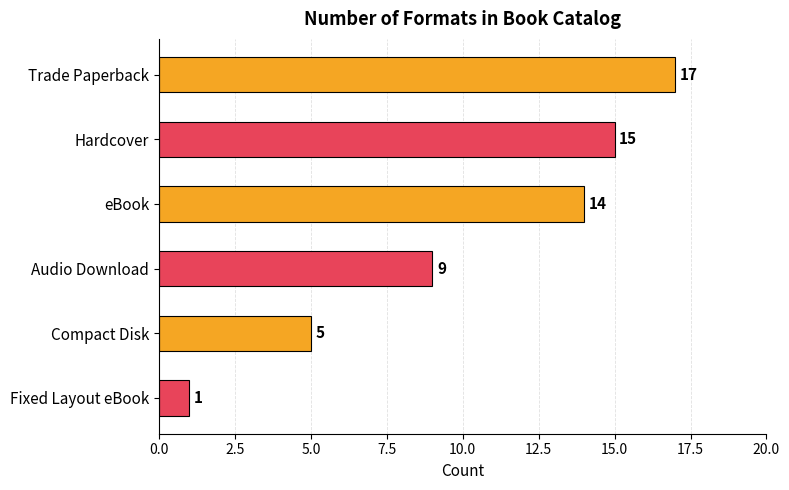

What is the sum of all values?

61